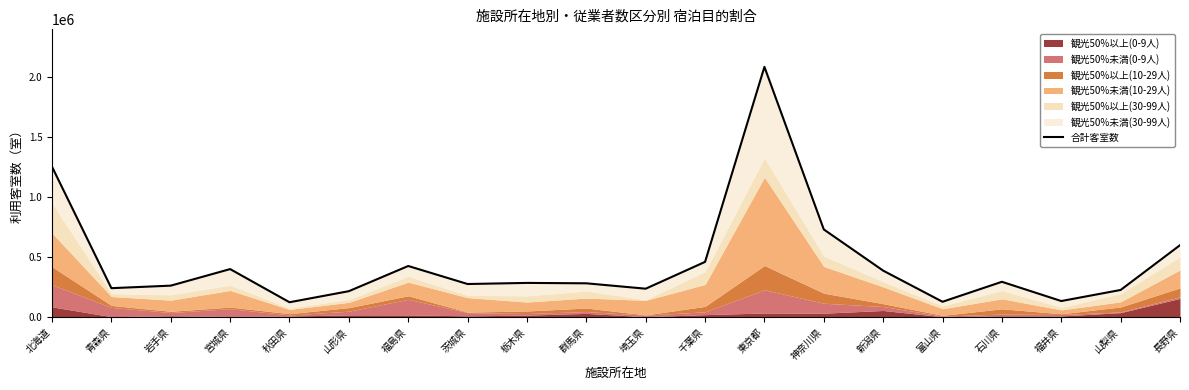

What is the ratio of the value at 千葉県 to the value at 東京都?

0.2